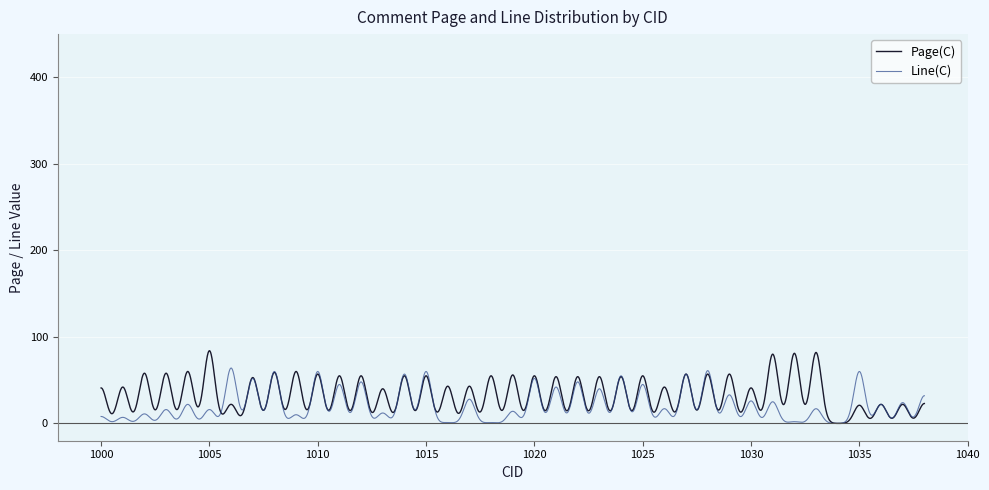

List the series in order of their peak value, lowest first.

Line(C), Page(C)